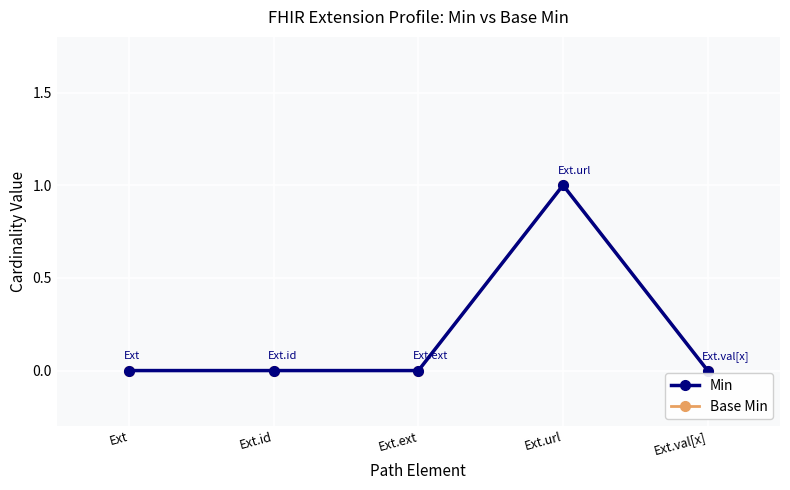

Which series has the widest spread of values?

Min